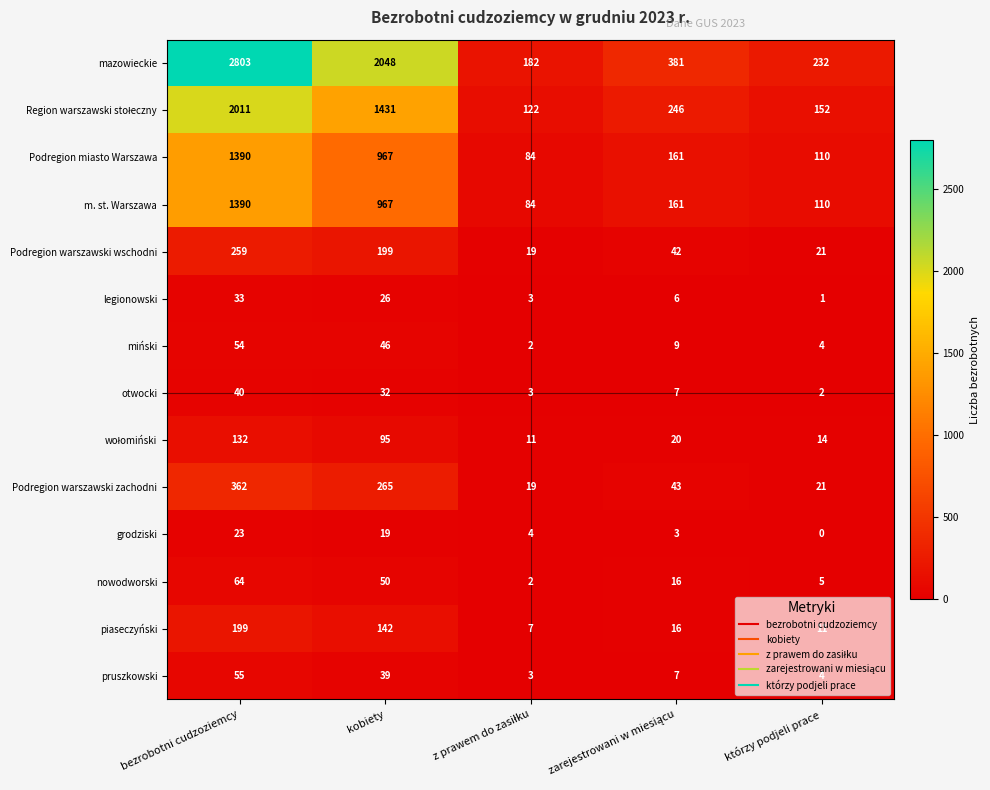

What is the minimum value for Podregion warszawski zachodni?

19